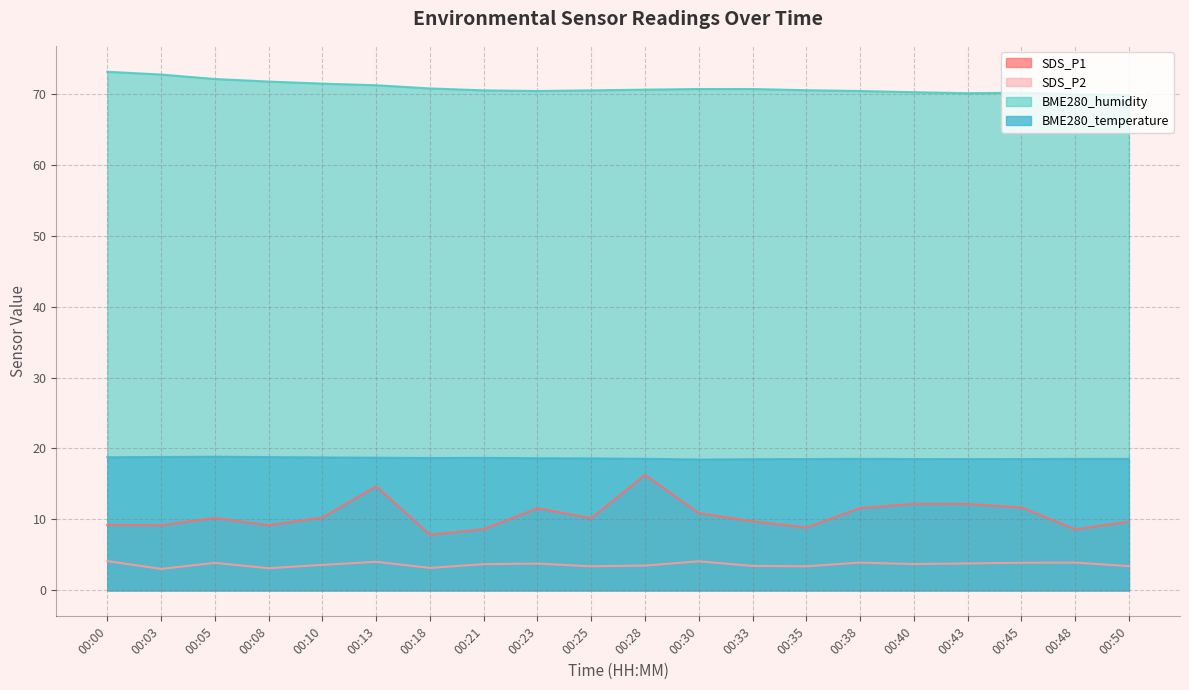

How many BME280_temperature values are between 18 and 19?

20